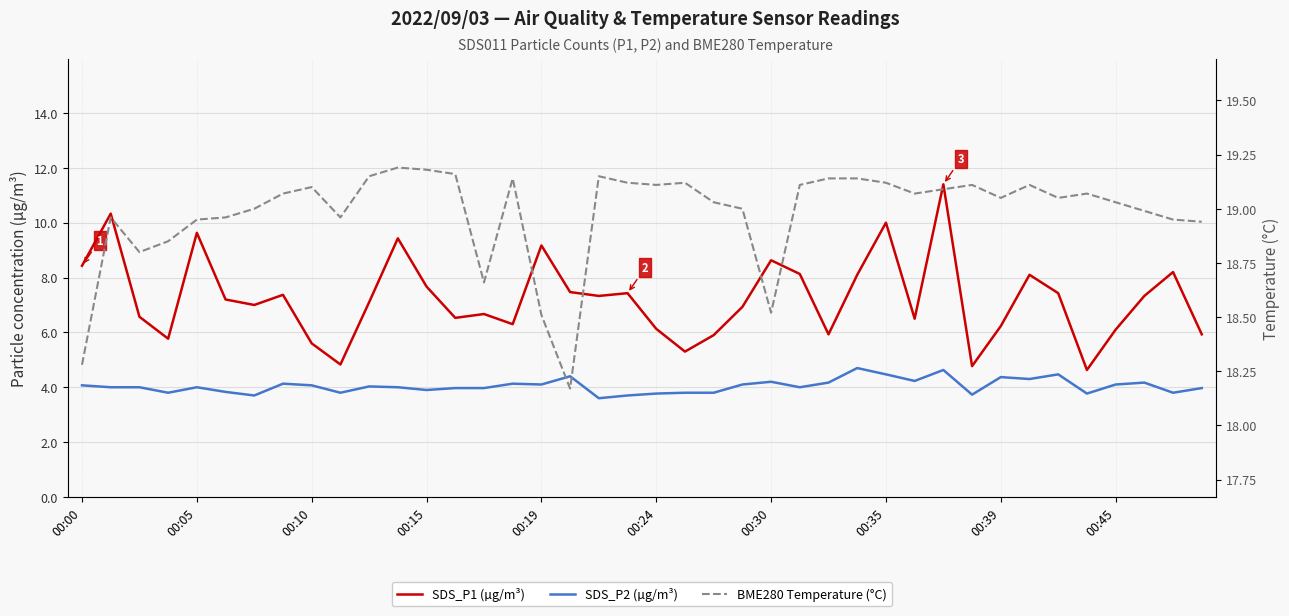

How many data points does each series have?

40